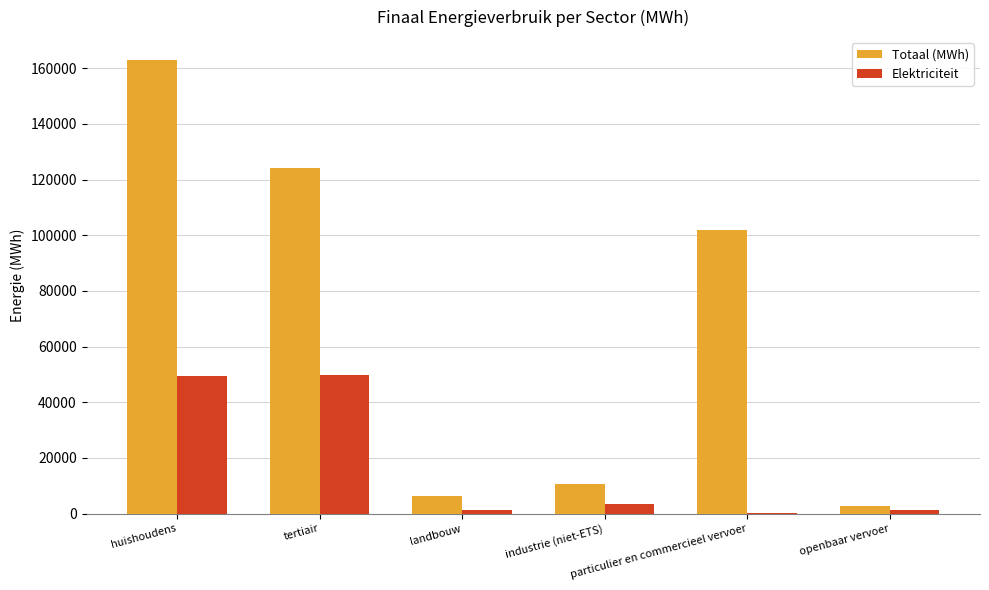

What is the maximum value for Totaal (MWh)?

163016.5